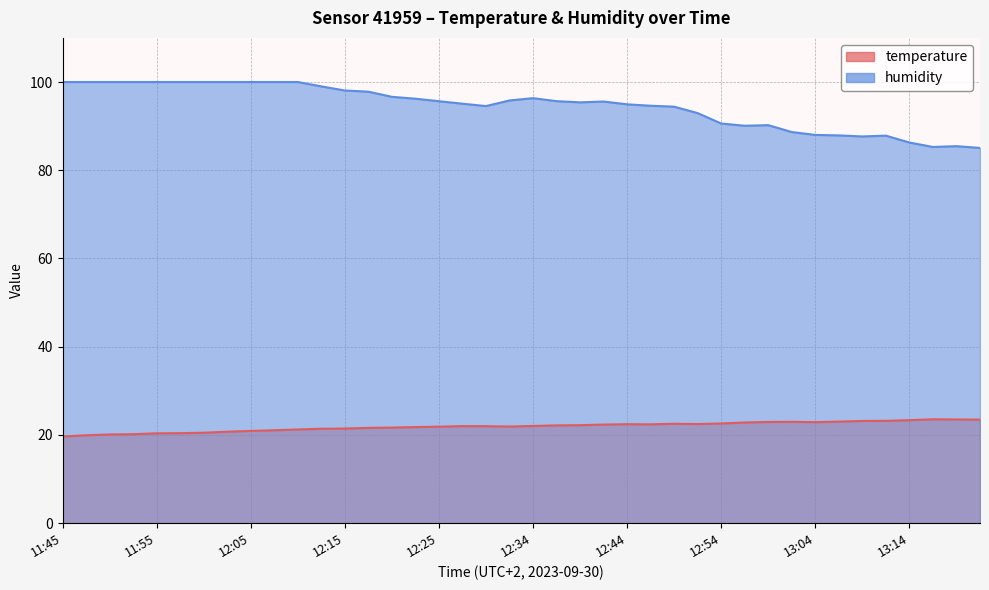

True or false: humidity and temperature intersect in this chart.

False